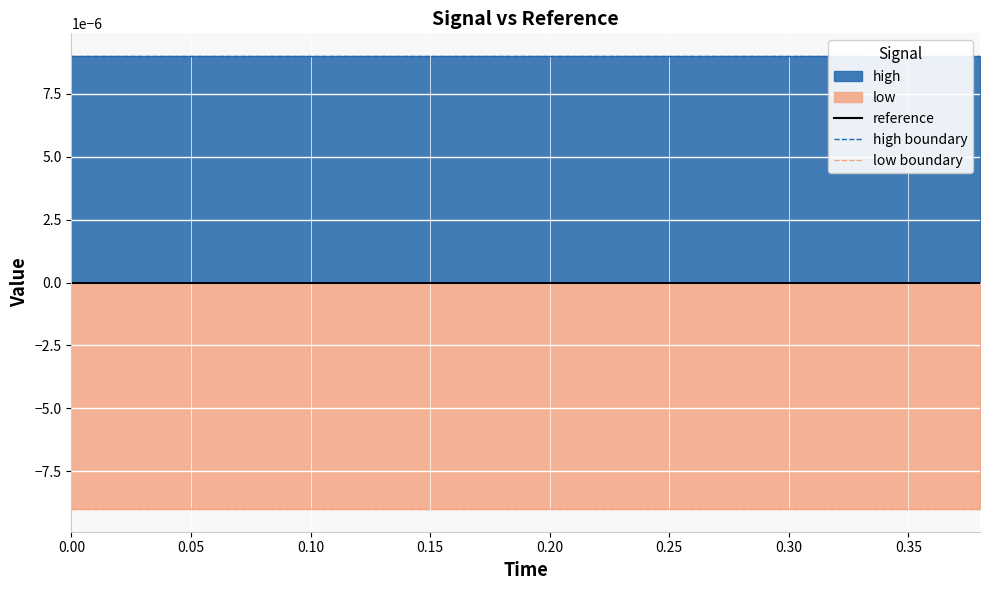

True or false: low boundary has a value of -0.0 at 16.

False